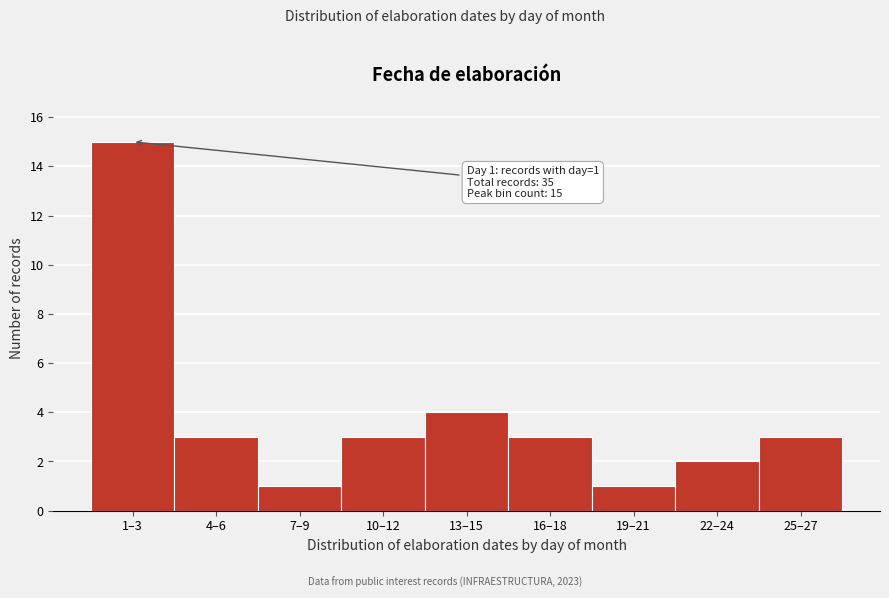

Reading left to right, transcribe all the data shown in this chart.

15	3	1	3	4	3	1	2	3